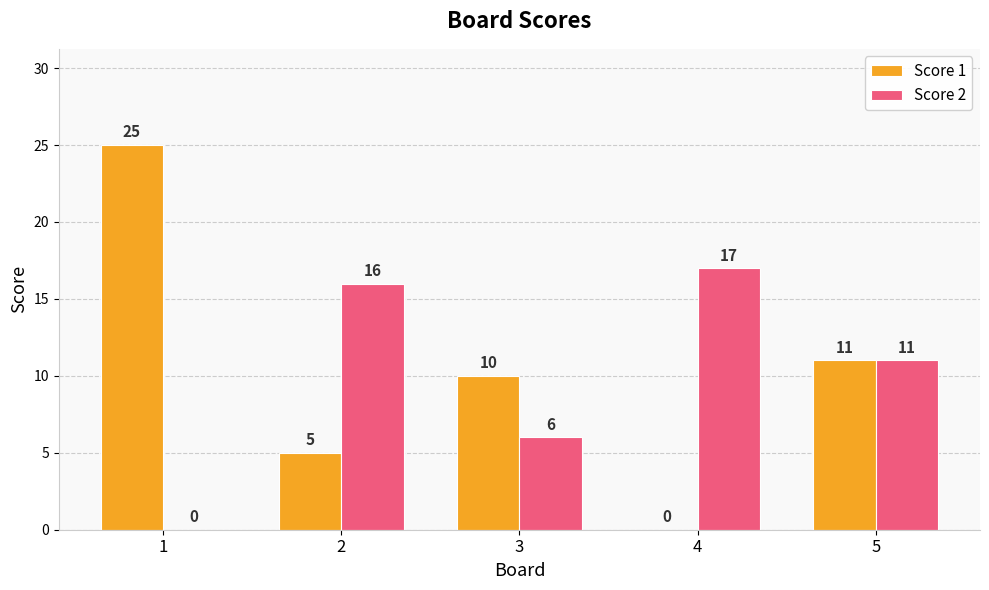

What are all the series names shown in the legend?

Score 1, Score 2